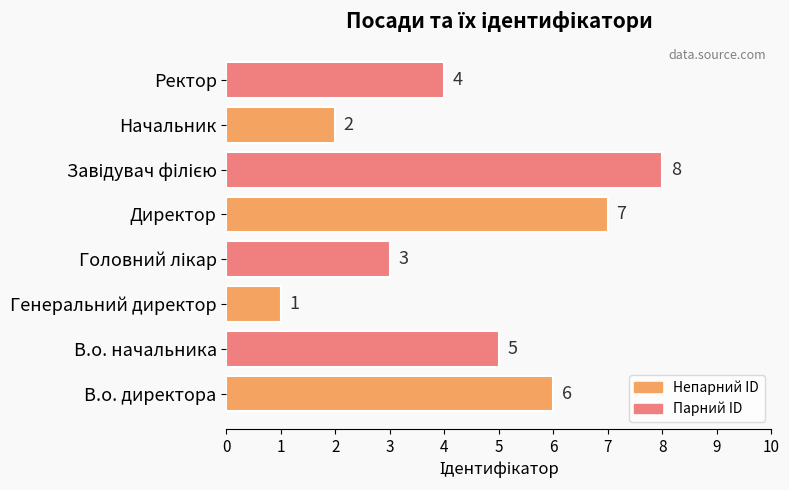

What is the sum of the values at Директор and Ректор?

11